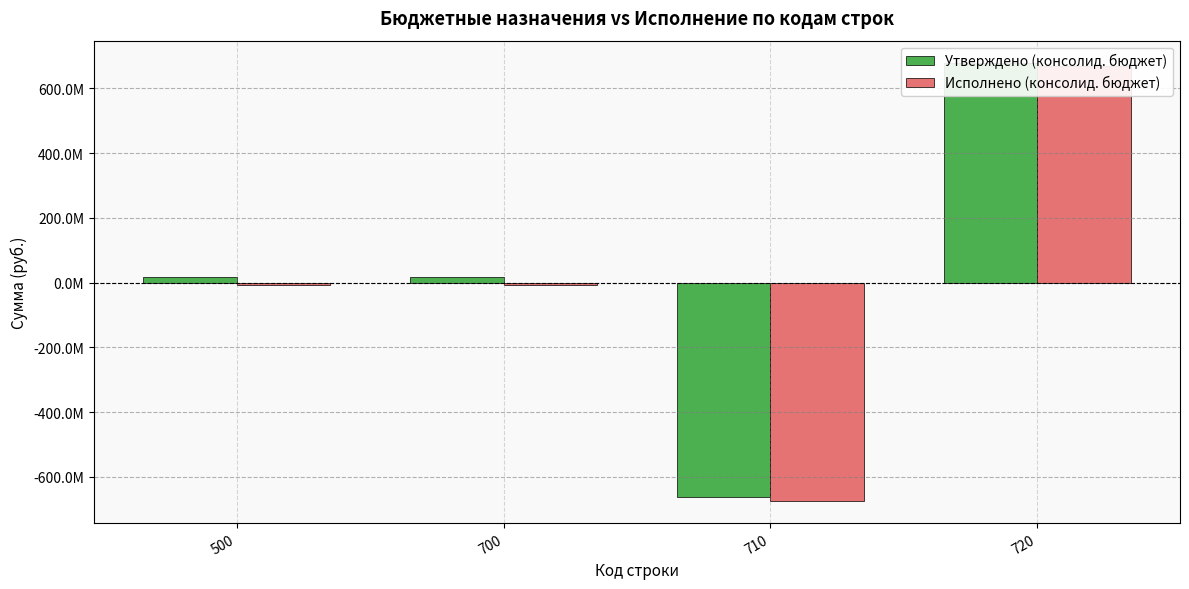

Where is Исполнено (консолид. бюджет) nearest to the value -3426108?

500